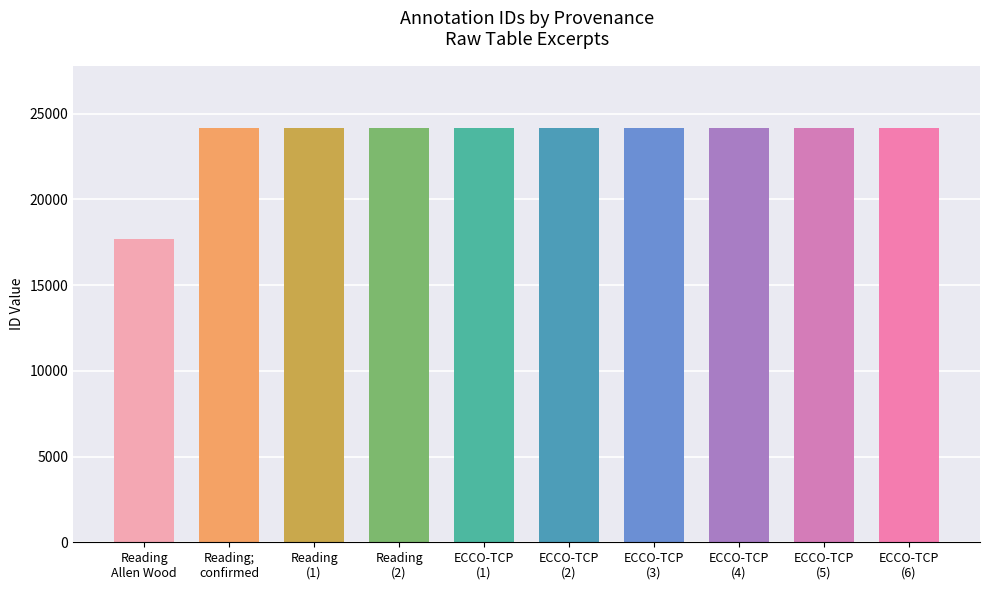

How many categories are shown in the chart?

10